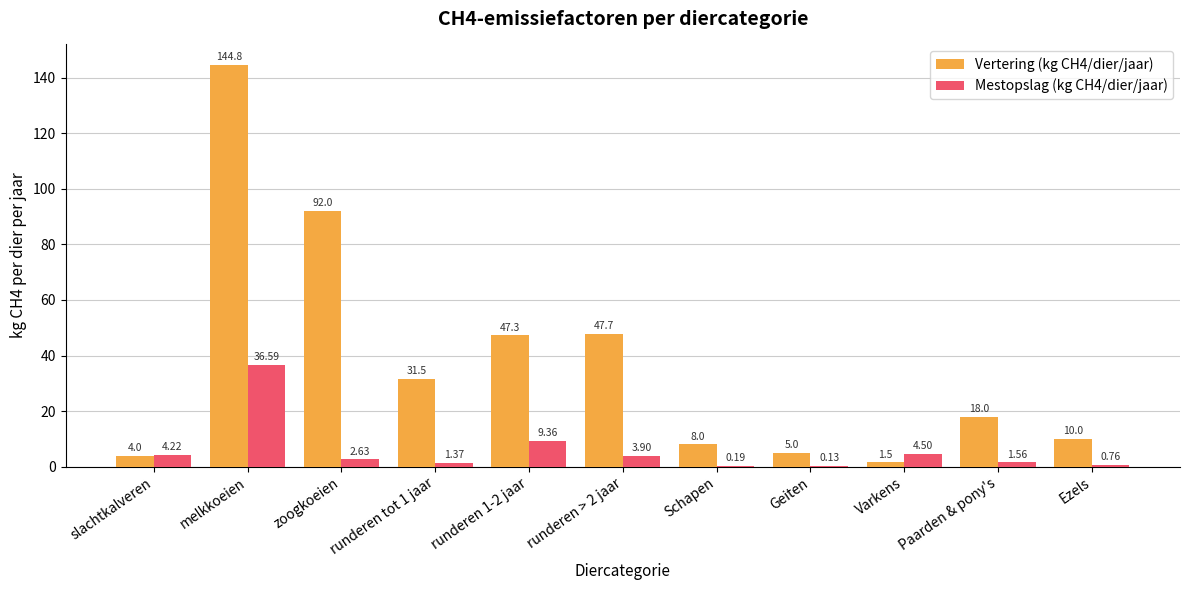

Count the number of categories in the chart.

11